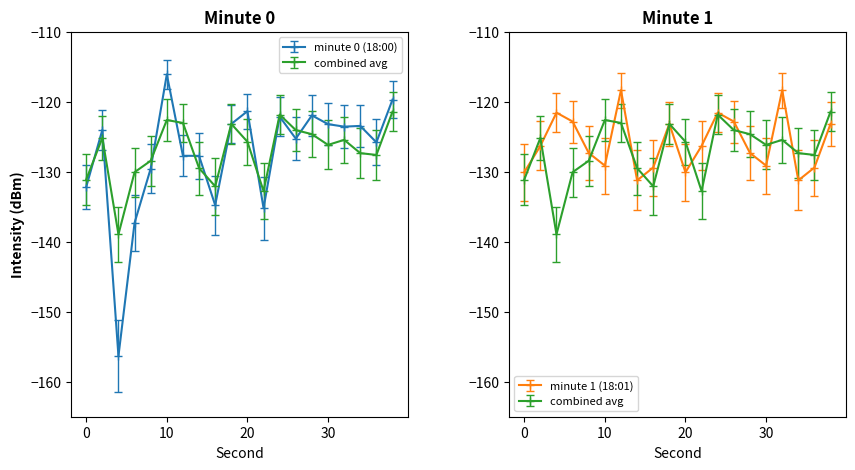

Reading left to right, what are all the values shown in this chart?

minute 0 (18:00): -132.2	-124.0	-156.3	-137.3	-129.5	-116.1	-127.7	-127.7	-134.8	-123.2	-121.4	-135.2	-122.1	-125.3	-122.0	-123.2	-123.6	-123.5	-125.8	-119.7
minute 1 (18:01): -130.1	-126.3	-121.6	-122.8	-127.3	-129.1	-118.3	-131.2	-129.4	-123.2	-130.1	-126.3	-121.6	-122.8	-127.3	-129.1	-118.3	-131.2	-129.4	-123.2
combined avg: -131.1	-125.2	-138.9	-130.1	-128.4	-122.6	-123.0	-129.5	-132.1	-123.2	-125.7	-132.8	-121.8	-124.1	-124.6	-126.2	-125.4	-127.3	-127.6	-121.4